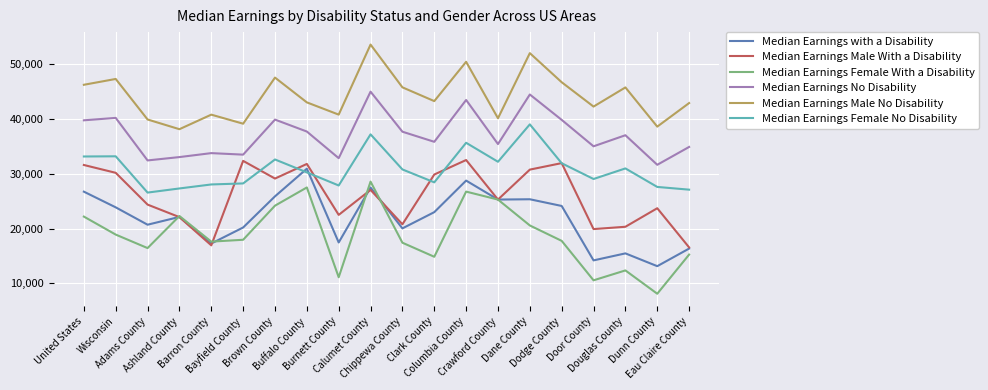

The Median Earnings Female No Disability series shows 32183 at Crawford County. True or false?

True